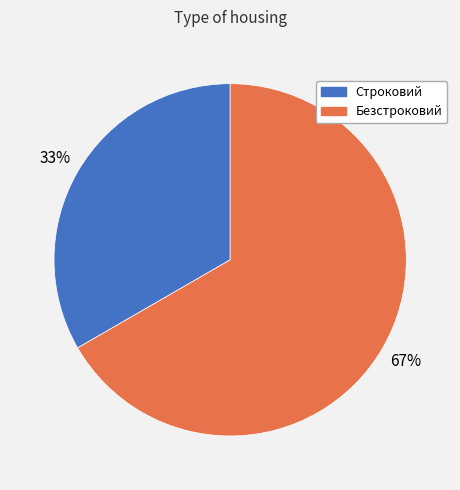

Which category has the biggest portion of the pie?

Безстроковий